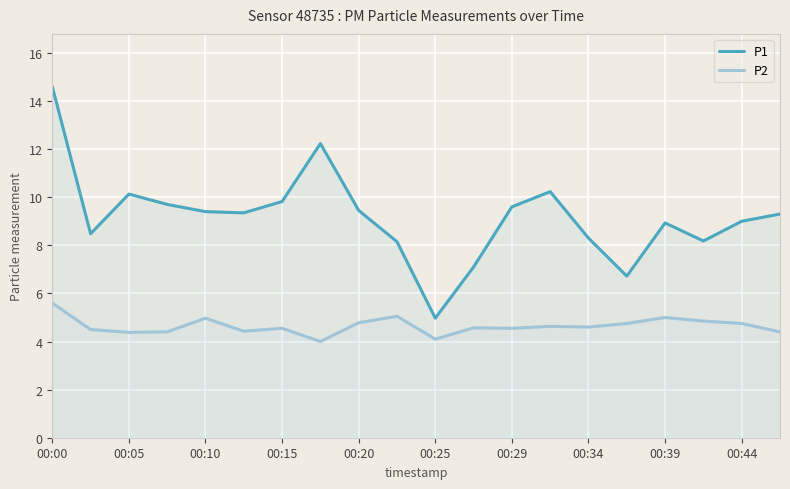

Does the chart display data point markers on the line(s)?

No